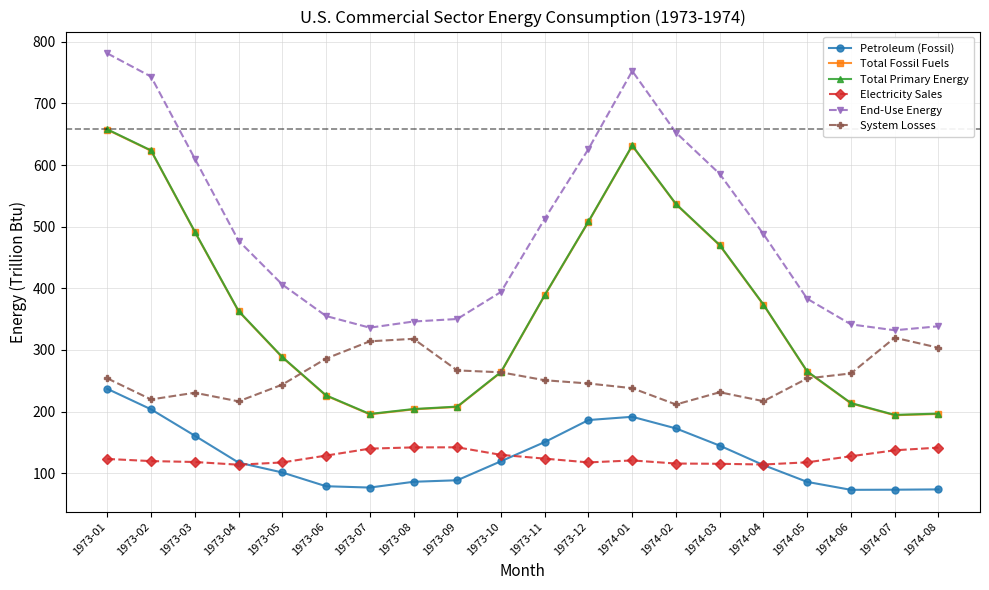

How many values in the End-Use Energy series are below 477?

10